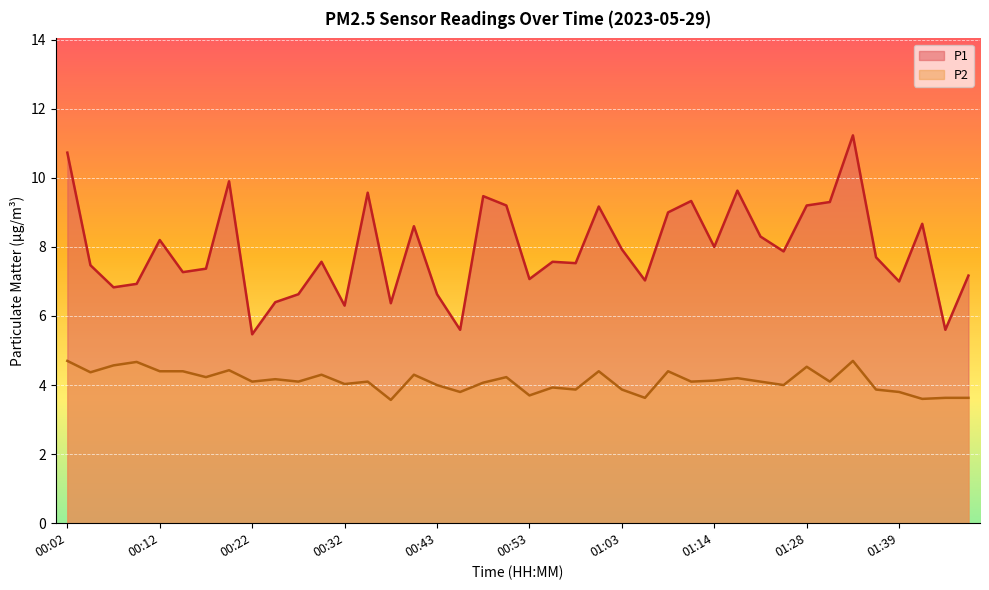

What position from the left is 00:02?

1